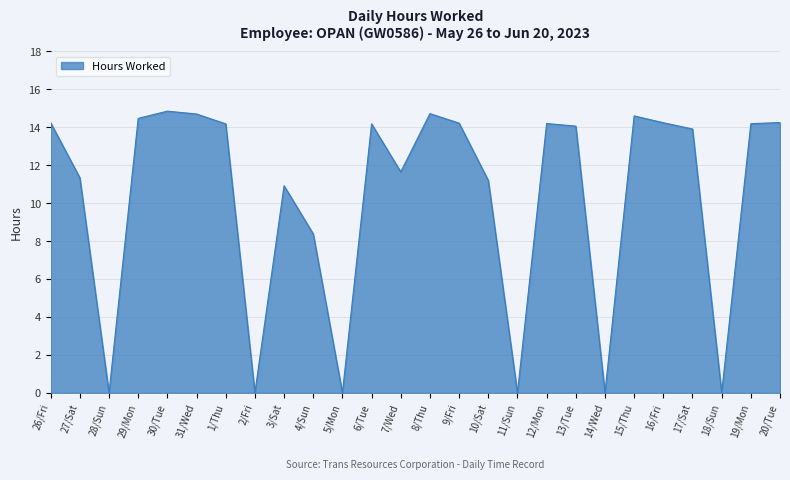

Where does the data first go above 14?

26/Fri